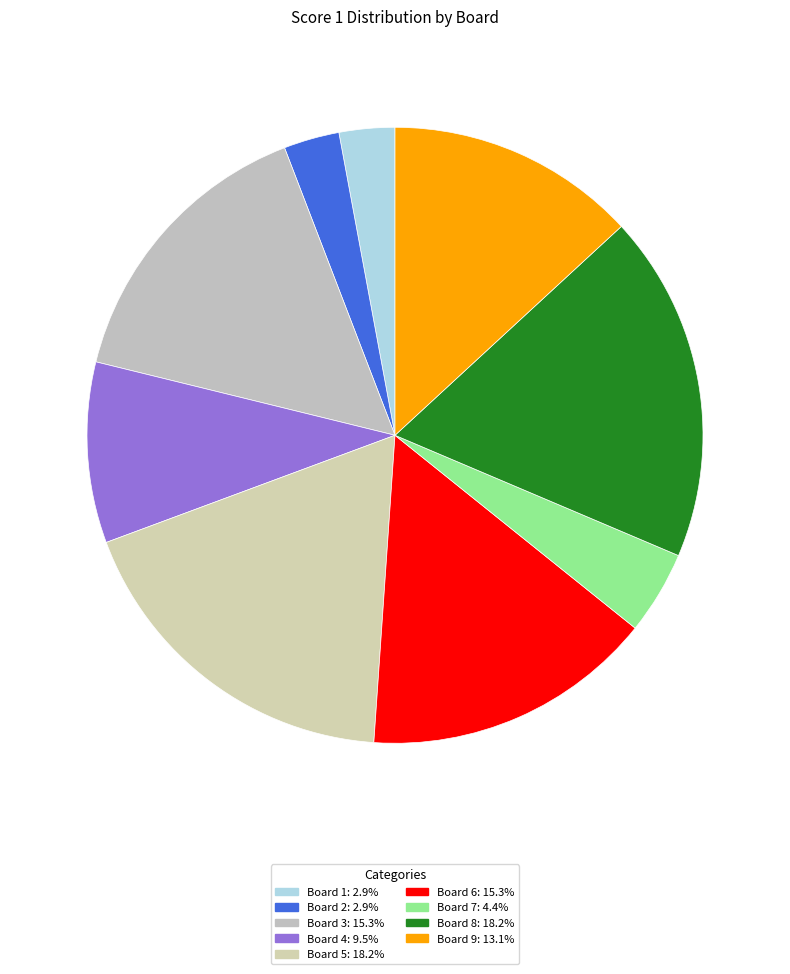

Is there a majority slice in this chart?

No